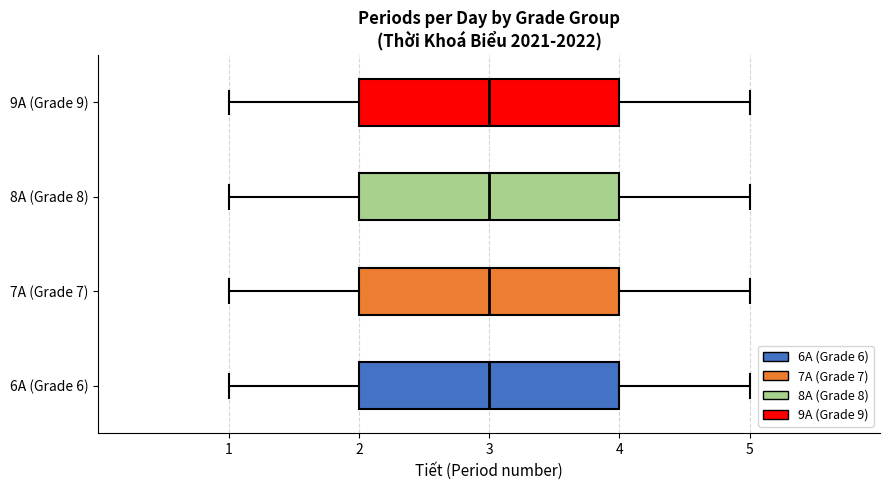

Reading bottom to top, transcribe this box plot: for each box, give where its median line is, the range the box spans, and where its two whiskers end, as read against the x-axis. The values are not printed on the chart, so give them approximately, as read against the axis.

6A (Grade 6): median 3, box 2 to 4, whiskers 1 to 5
7A (Grade 7): median 3, box 2 to 4, whiskers 1 to 5
8A (Grade 8): median 3, box 2 to 4, whiskers 1 to 5
9A (Grade 9): median 3, box 2 to 4, whiskers 1 to 5